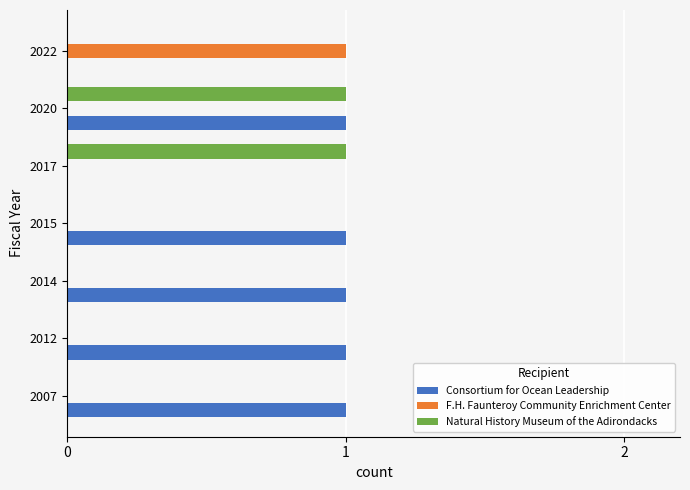

How many distinct data groups are displayed?

3